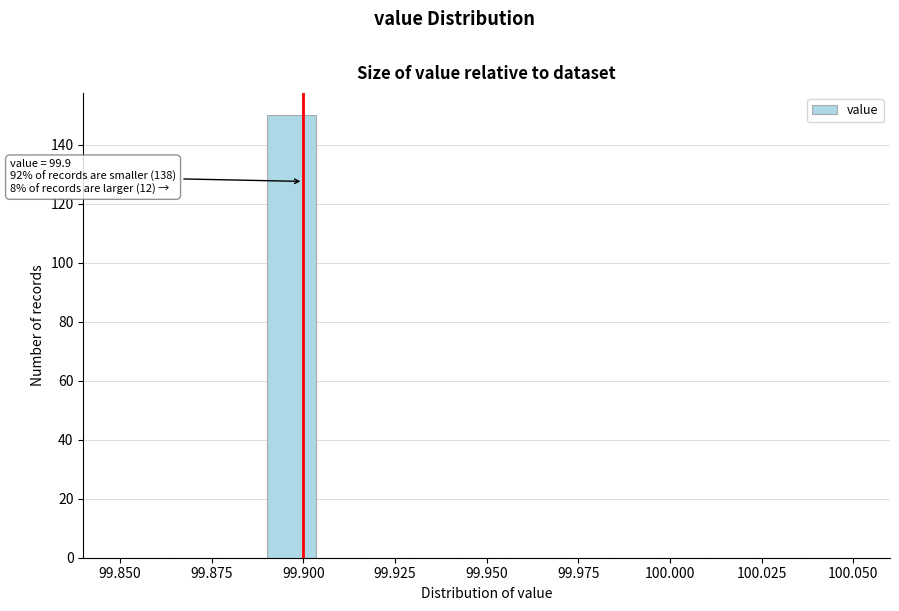

Around what value on the x-axis is the tallest bar? Give the approximate position of its centre, as read against the axis.

99.895